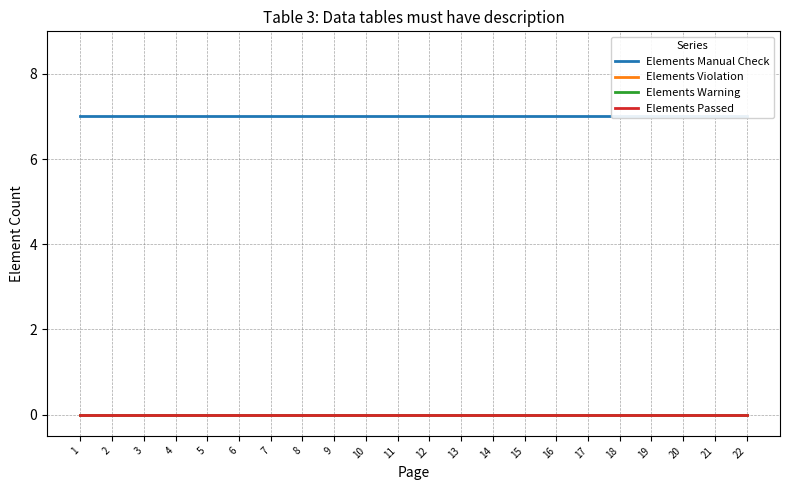

True or false: Elements Passed and Elements Warning intersect in this chart.

False